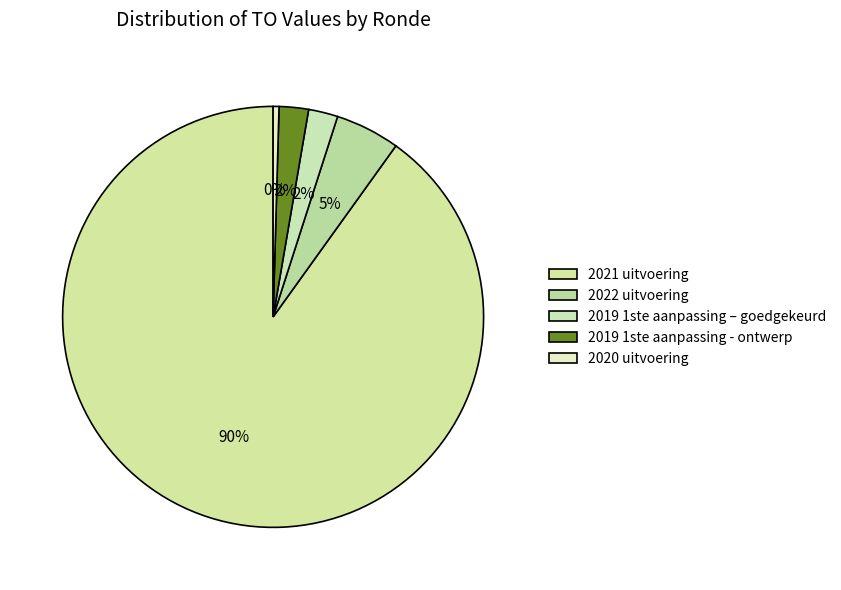

The 2019 1ste aanpassing - ontwerp slice represents 11% of the pie. True or false?

False